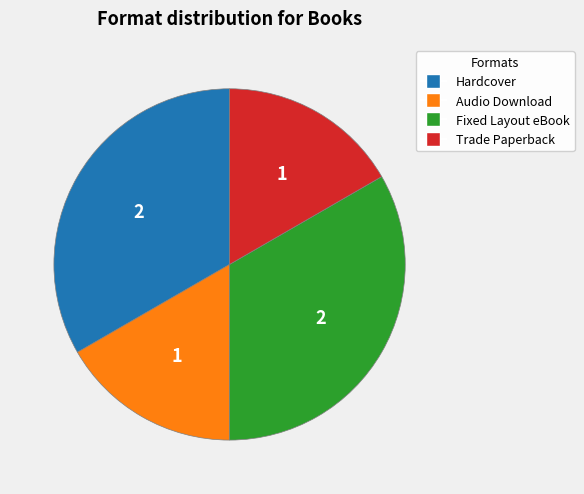

What is the ratio of the value at Audio Download to the value at Hardcover?

0.5